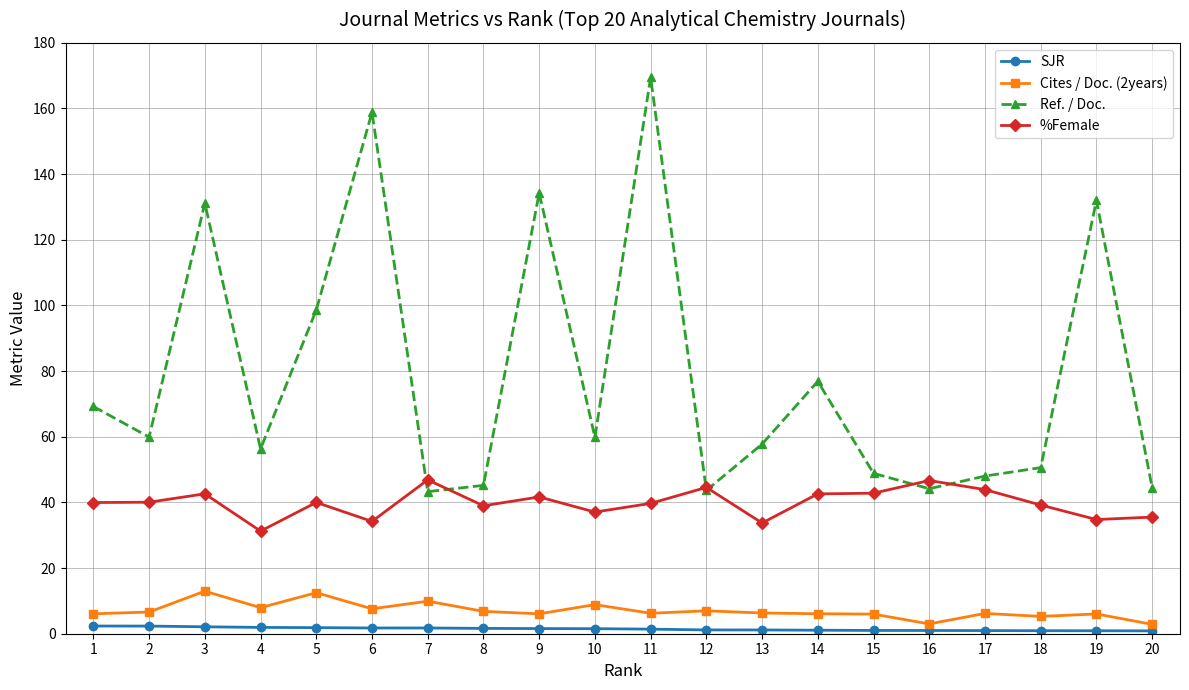

What is the average value of the SJR series?

1.5